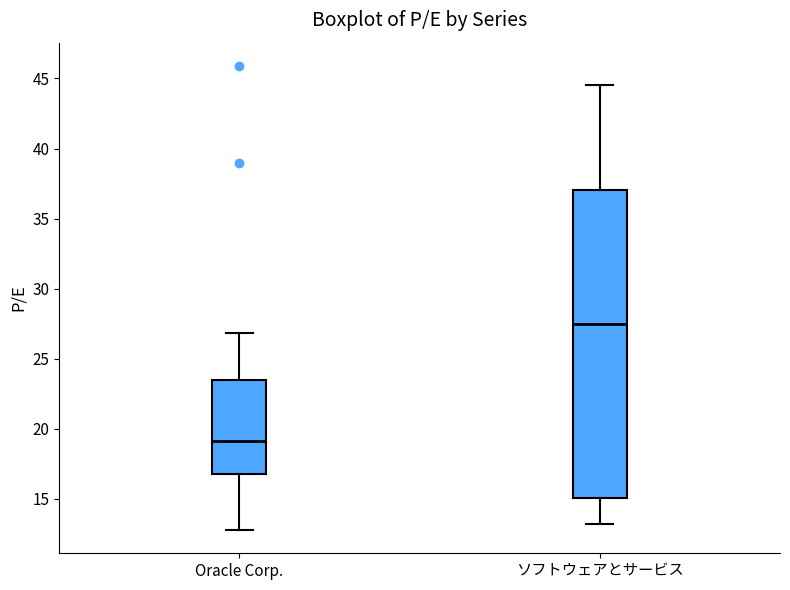

Where is the upper edge of the box for ソフトウェアとサービス on the y-axis? The values are not printed on the chart, so give them approximately, as read against the axis.

37.0